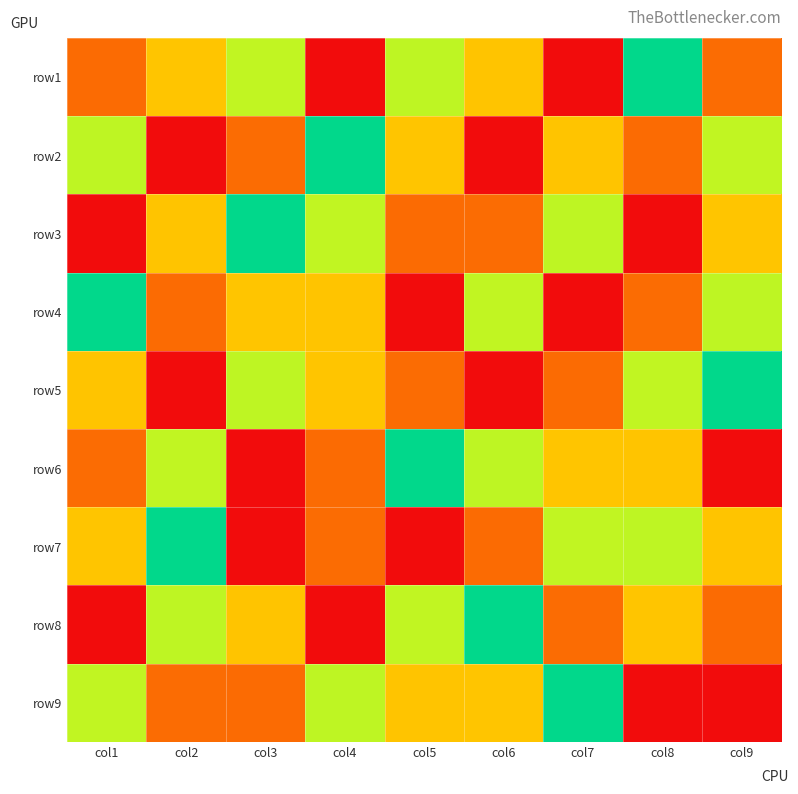

What is the maximum value shown in the chart?

9